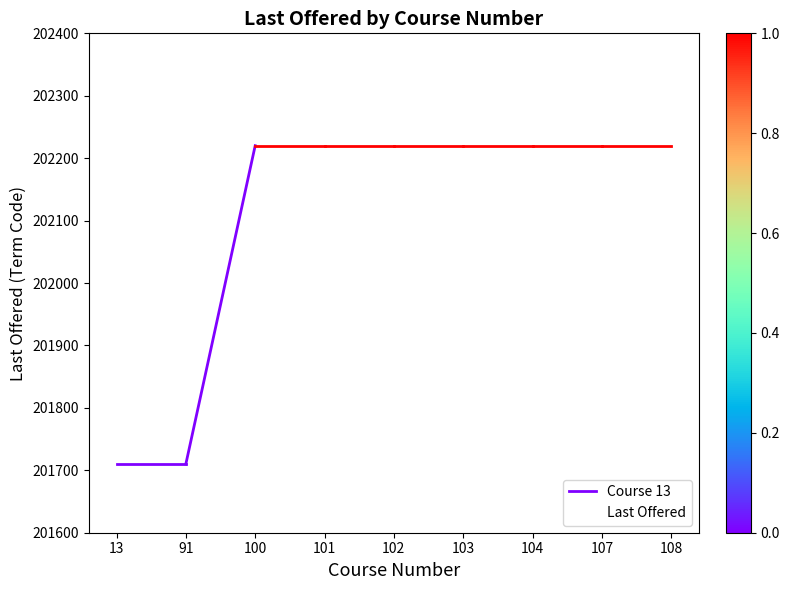

True or false: the data shows 331563 at 103.

False